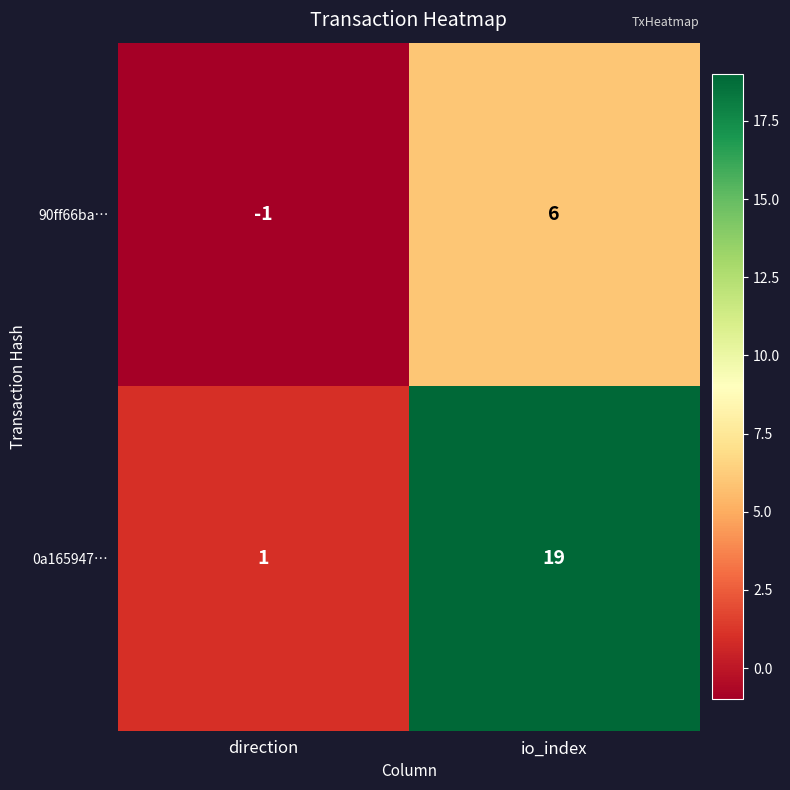

What is the difference between the highest and lowest values at direction?

2